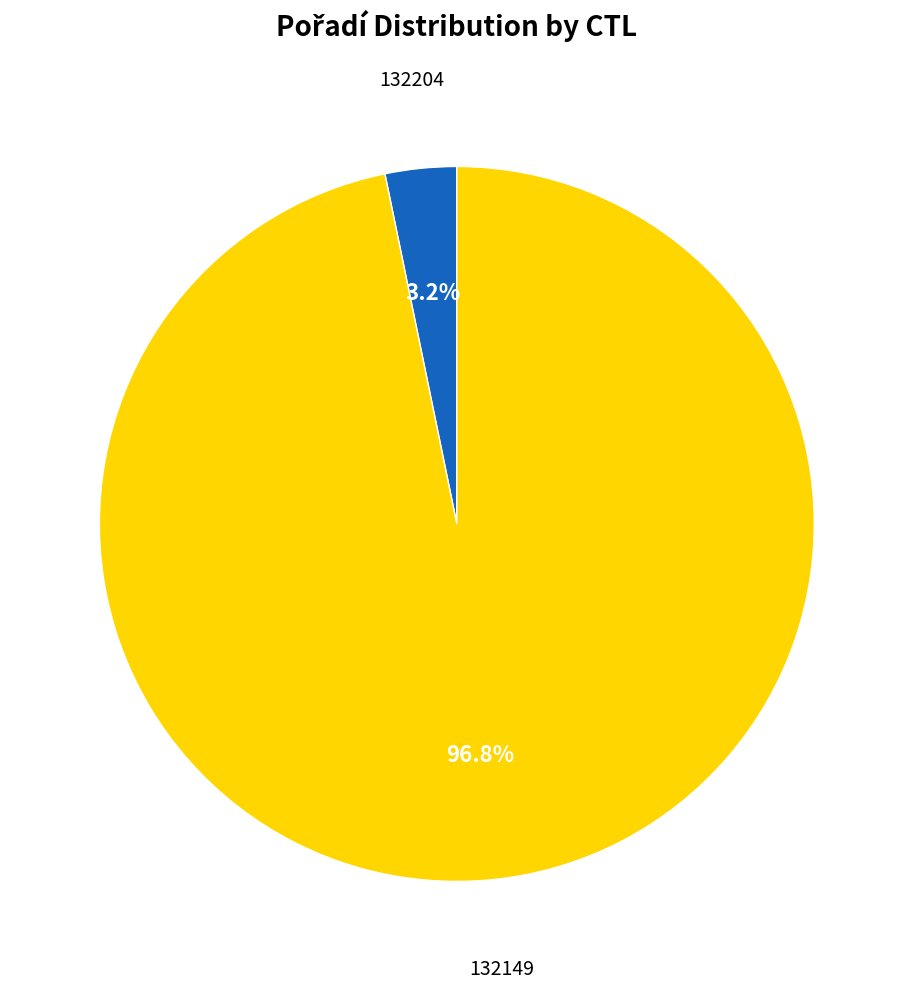

Which category has the smallest portion of the pie?

132204